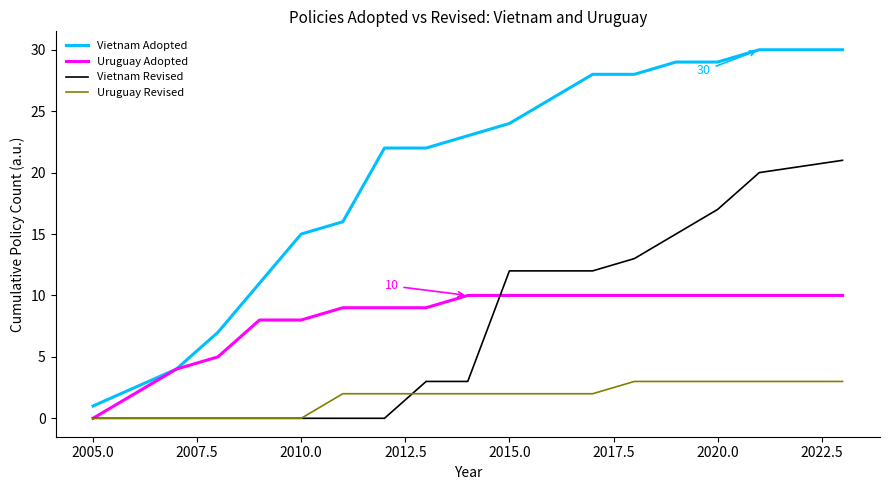

Reading left to right, transcribe all the data shown in this chart.

Vietnam Adopted: 1	4	7	11	15	16	22	22	23	24	28	28	29	29	30	30
Uruguay Adopted: 0	4	5	8	8	9	9	9	10	10	10	10	10	10	10	10
Vietnam Revised: 0	0	0	0	0	0	0	3	3	12	12	13	15	17	20	21
Uruguay Revised: 0	0	0	0	0	2	2	2	2	2	2	3	3	3	3	3